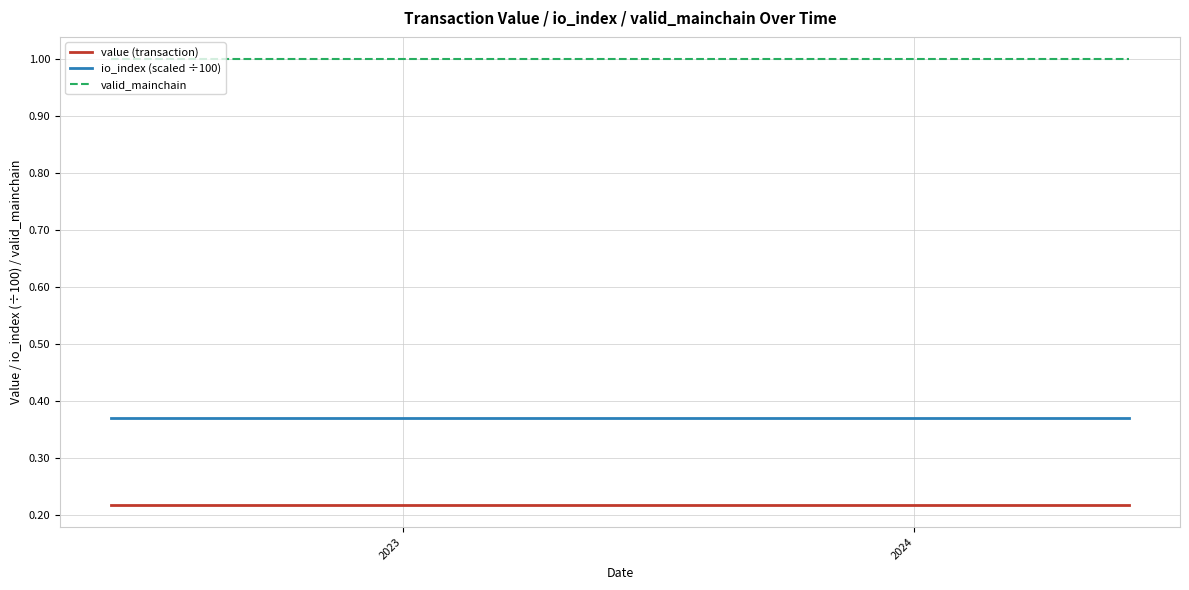

List the series in order of their peak value, lowest first.

value (transaction), io_index (scaled ÷100), valid_mainchain